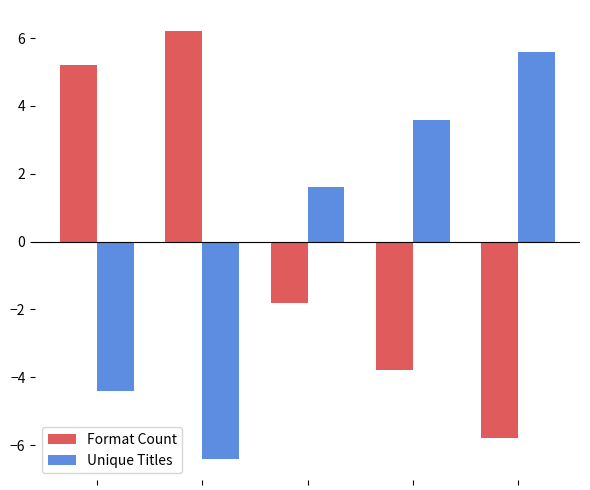

List the series in order of their peak value, highest first.

Format Count, Unique Titles